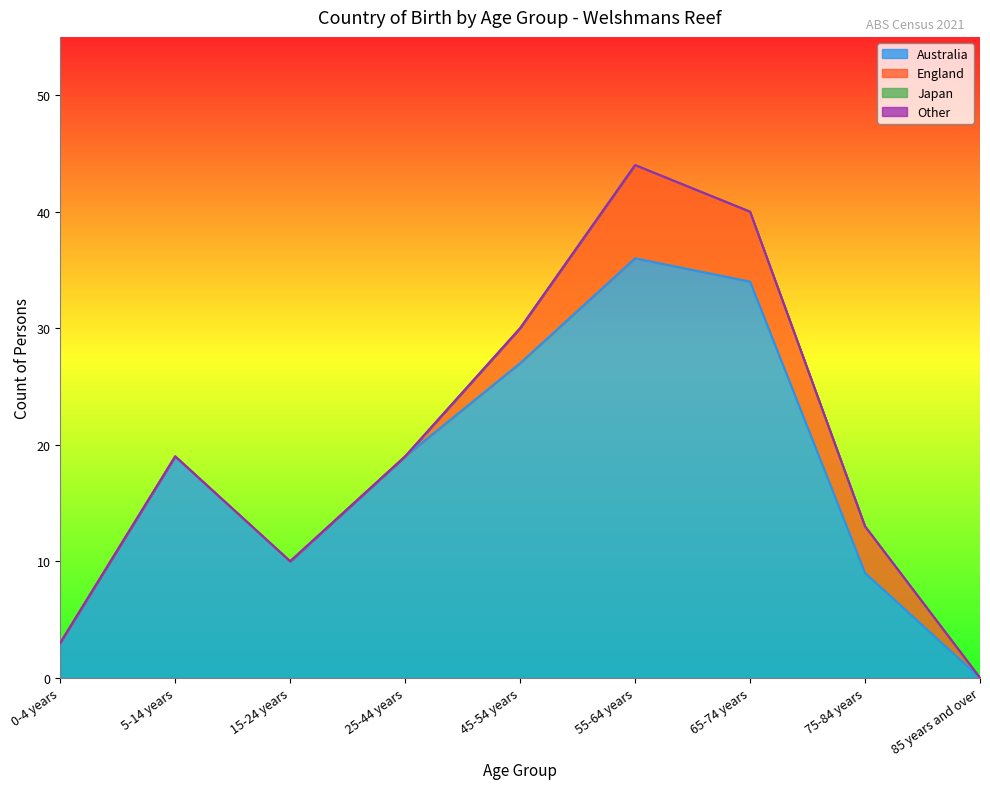

Reading left to right, what are all the values shown in this chart?

Australia: 0-4 years=3	5-14 years=19	15-24 years=10	25-44 years=19	45-54 years=27	55-64 years=36	65-74 years=34	75-84 years=9	85 years and over=0
England: 0-4 years=0	5-14 years=0	15-24 years=0	25-44 years=0	45-54 years=3	55-64 years=8	65-74 years=6	75-84 years=4	85 years and over=0
Japan: 0-4 years=0	5-14 years=0	15-24 years=0	25-44 years=0	45-54 years=0	55-64 years=0	65-74 years=0	75-84 years=0	85 years and over=0
Other: 0-4 years=0	5-14 years=0	15-24 years=0	25-44 years=0	45-54 years=0	55-64 years=0	65-74 years=0	75-84 years=0	85 years and over=0